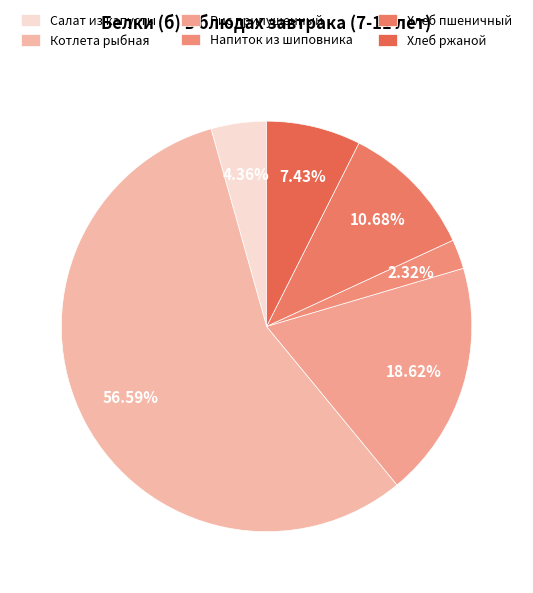

What is the smallest slice in the pie chart?

Напиток из шиповника